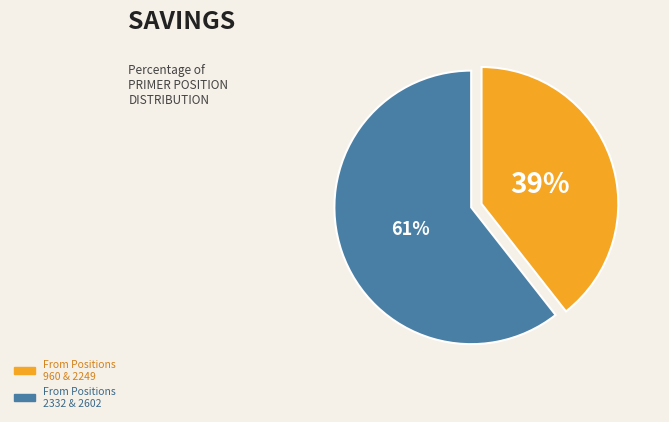

To the nearest percent, what is the average slice percentage?

50%